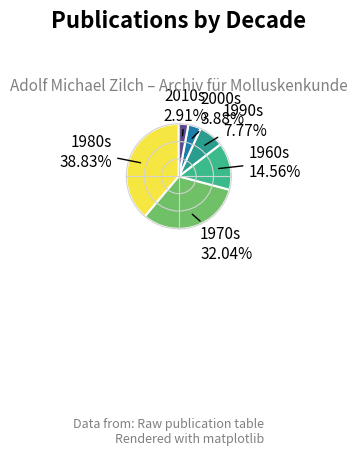

Approximately how many times larger is the value at 1960s compared to 2000s?

3.8